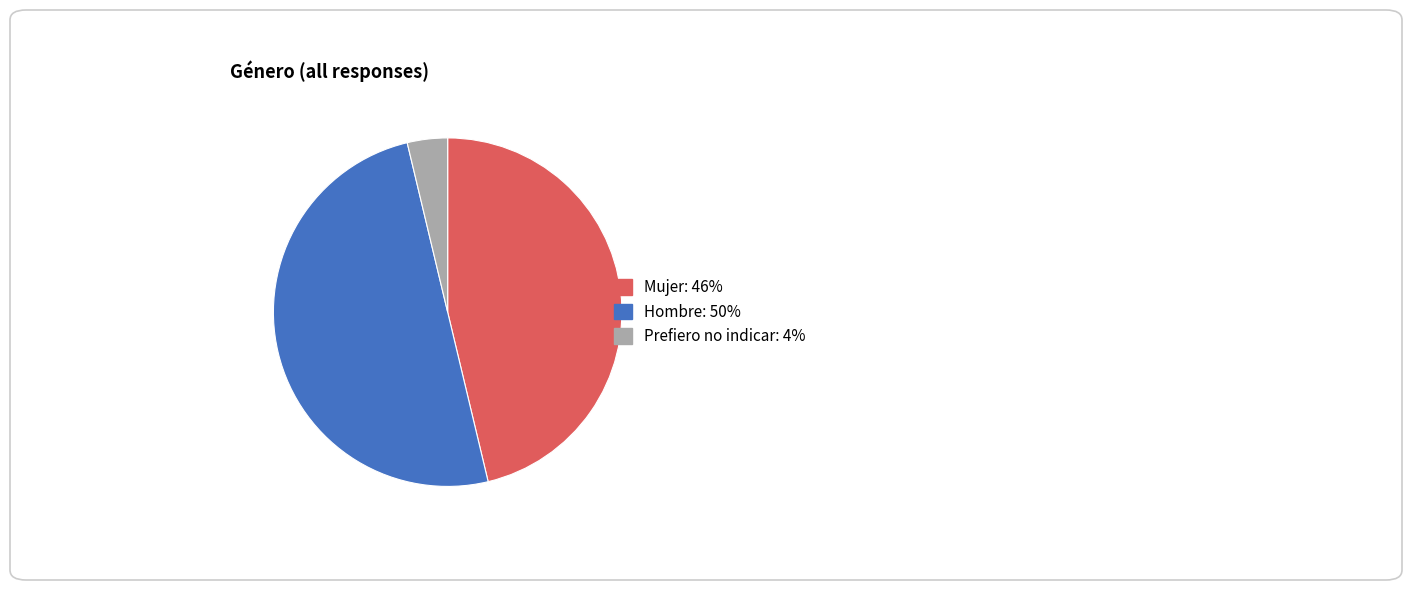

What is the ratio of the value at Prefiero no indicar to the value at Hombre?

0.1